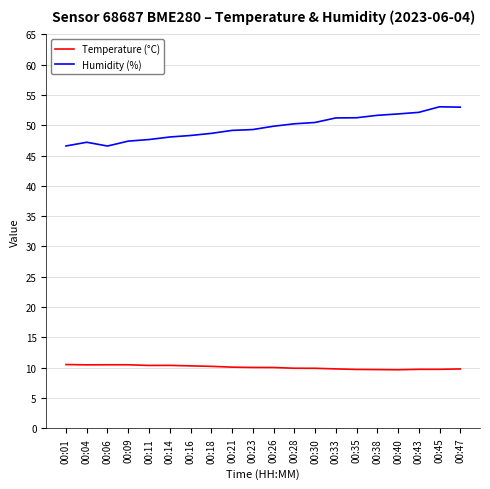

List the series in order of their peak value, highest first.

Humidity (%), Temperature (°C)